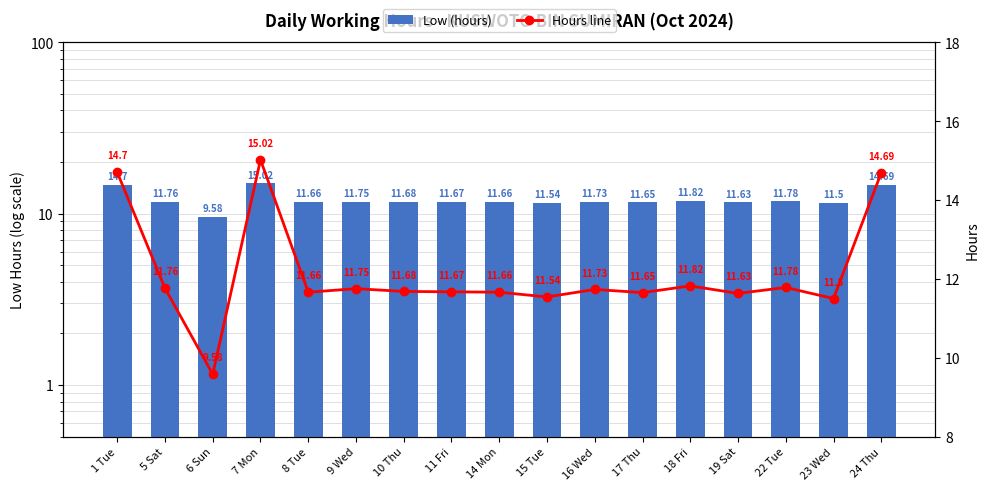

Where does the Hours line series first go above 11?

1 Tue